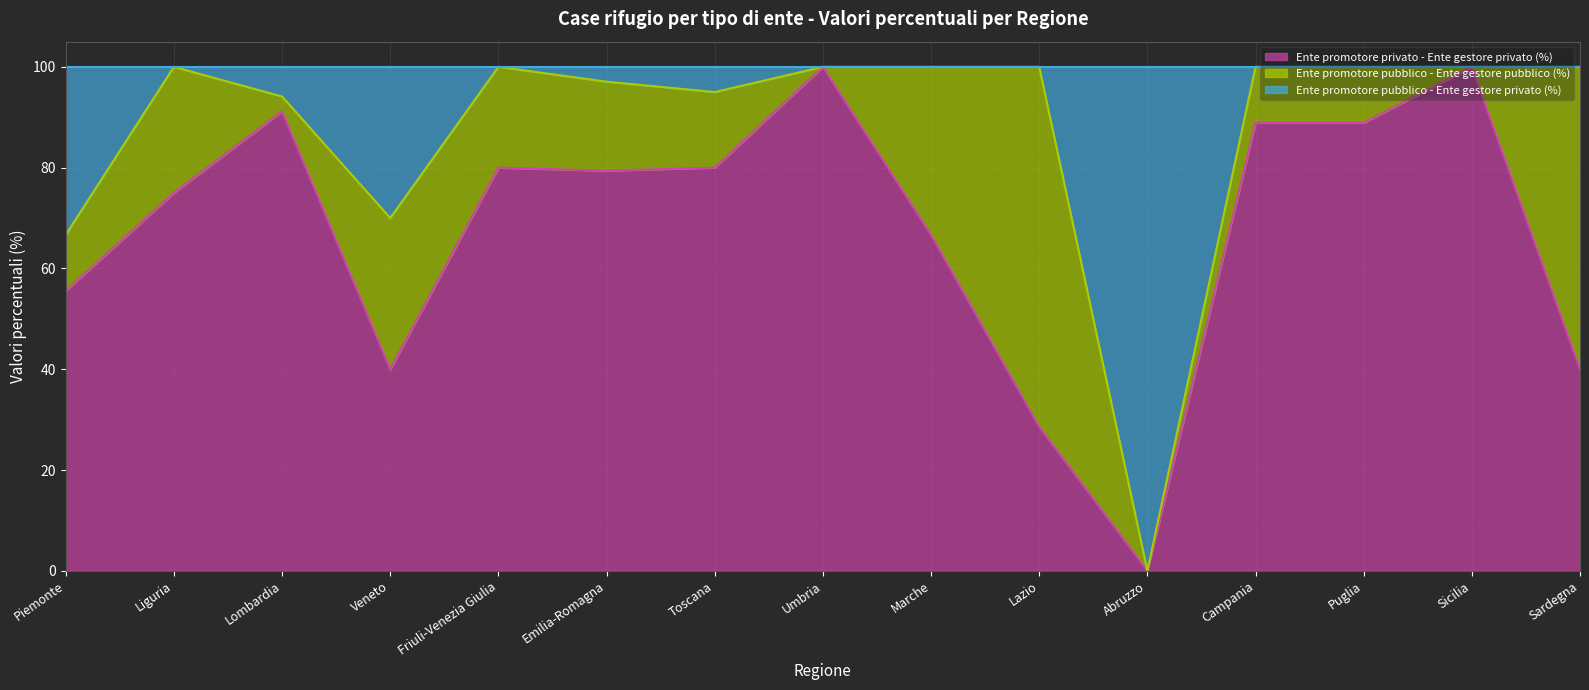

The value of Ente promotore privato - Ente gestore privato (%) at Veneto is 40.0. True or false?

True